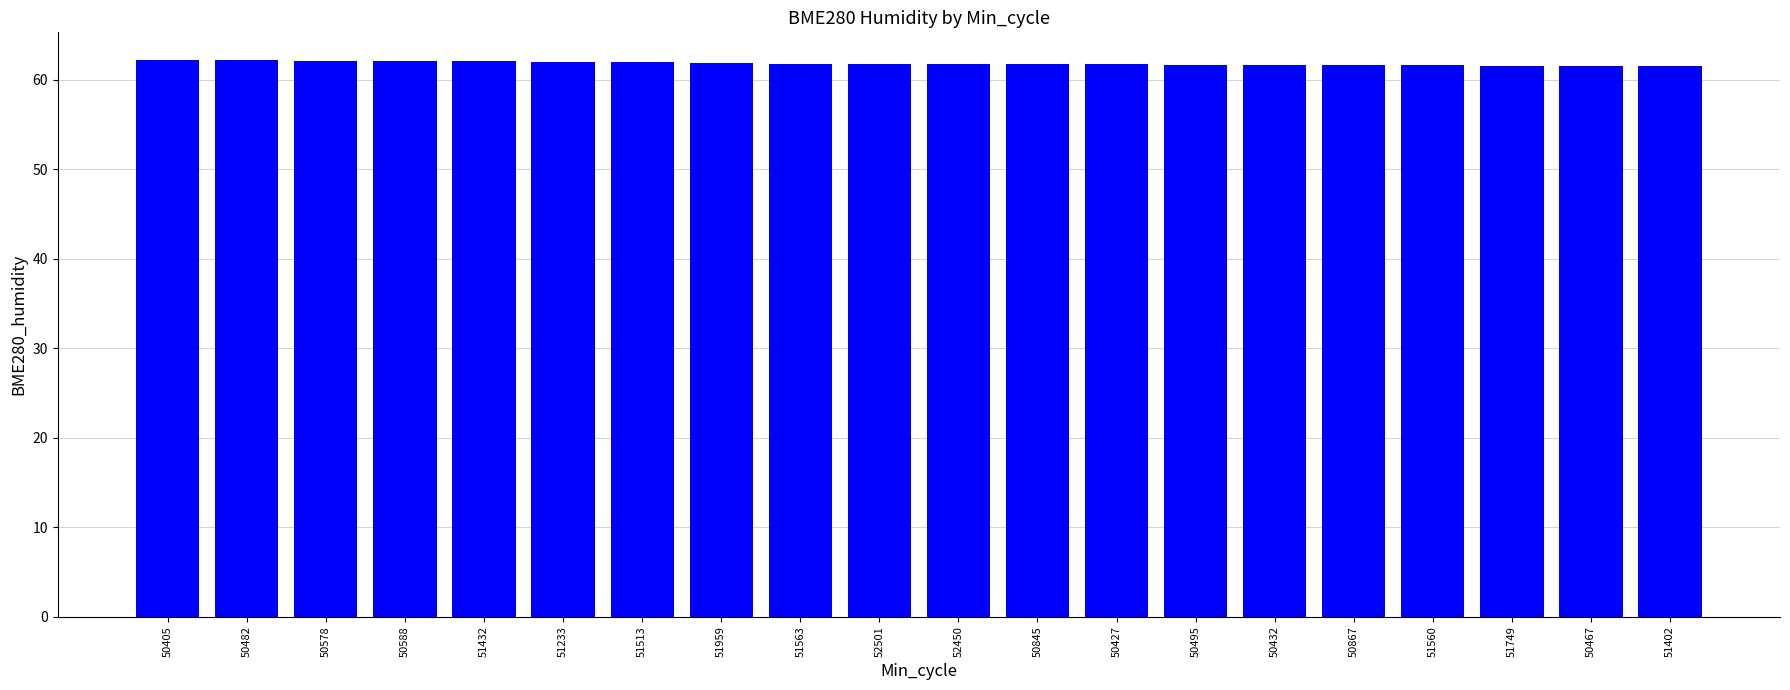

The chart shows a value of 61.7 at 50432. True or false?

True